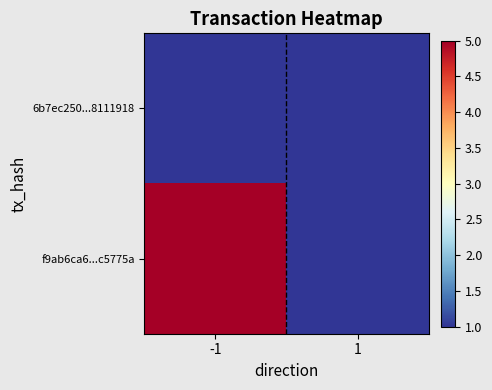

Rank the series by their average value, from lowest to highest.

6b7ec250...8111918, f9ab6ca6...c5775a